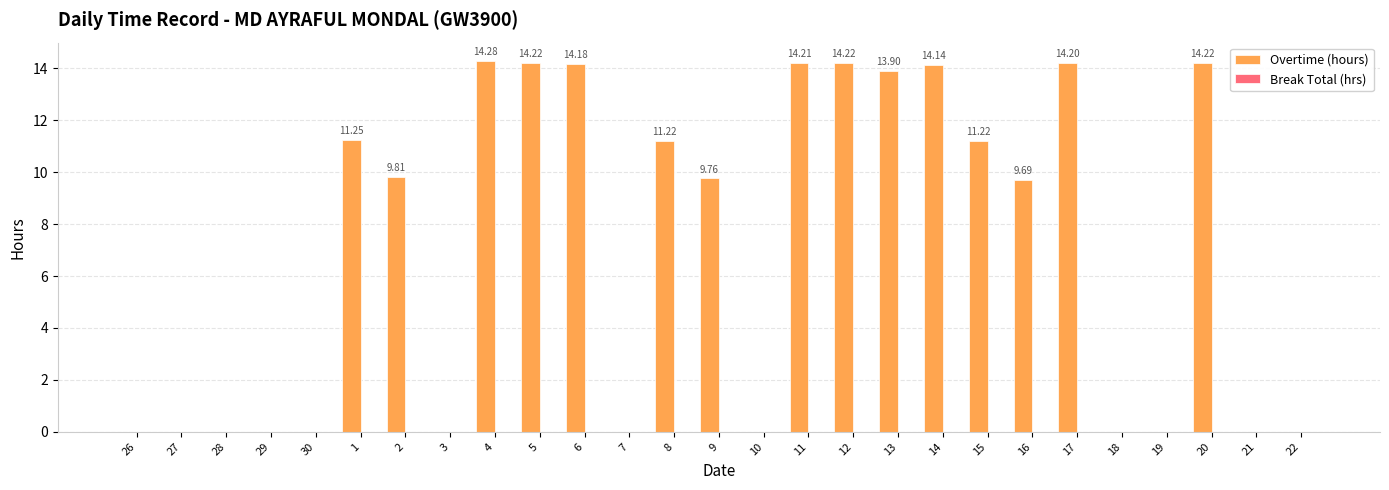

What is the sum of the values at 30 and 8?

11.2